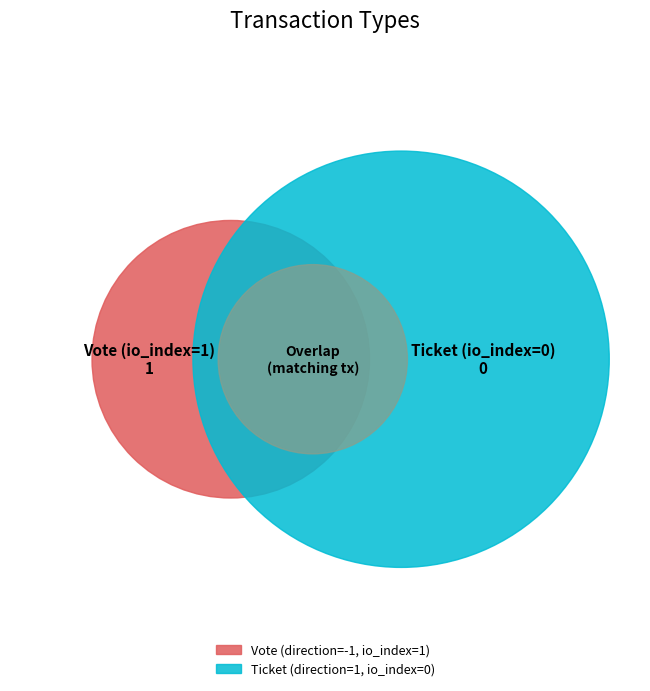

How many segments does this pie chart have?

2